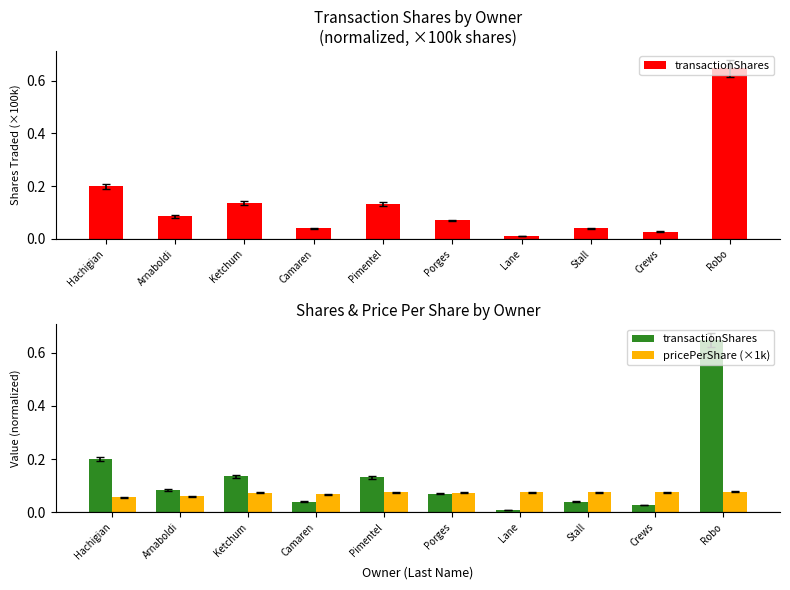

True or false: transactionShares has a value of 0.6 at Robo.

True